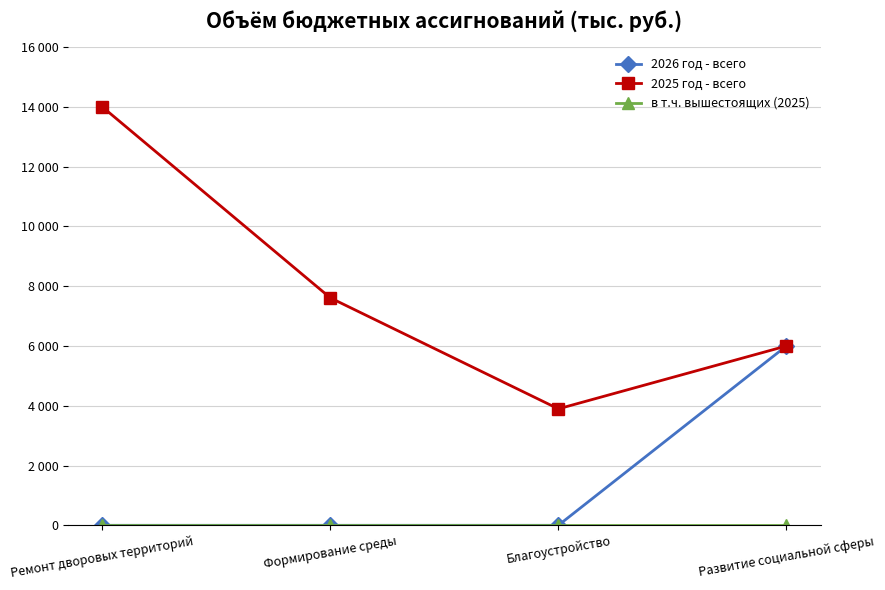

Reading left to right, extract all data points from this chart.

2026 год - всего: Ремонт дворовых территорий=0.0	Формирование среды=0.0	Благоустройство=0.0	Развитие социальной сферы=6000.0
2025 год - всего: Ремонт дворовых территорий=14000.0	Формирование среды=7610.0	Благоустройство=3896.9	Развитие социальной сферы=6000.0
в т.ч. вышестоящих (2025): Ремонт дворовых территорий=0.0	Формирование среды=0.0	Благоустройство=0.0	Развитие социальной сферы=0.0